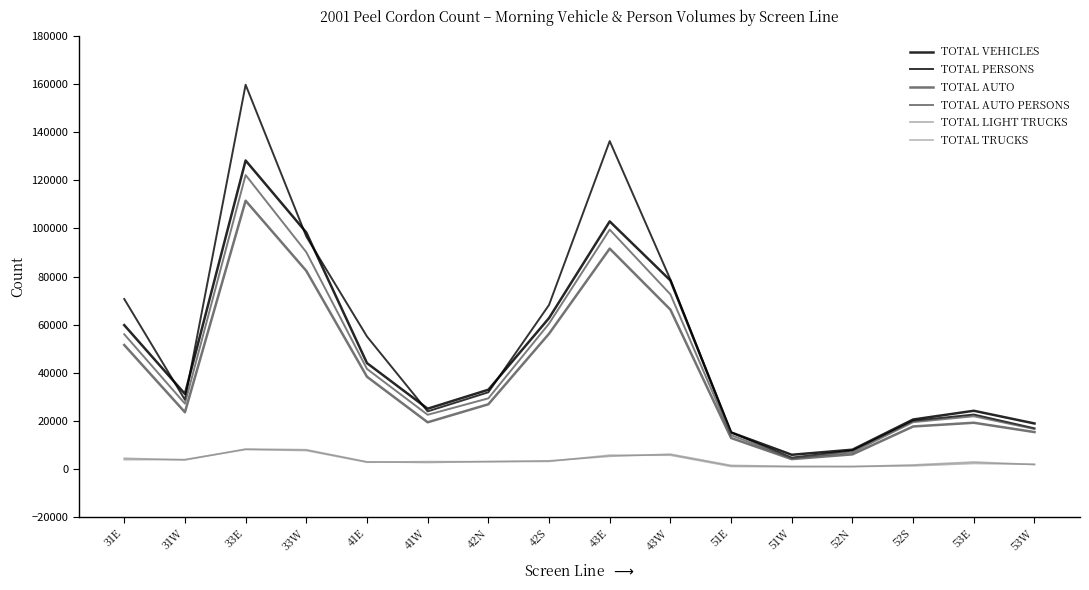

Which series has the largest total across all categories?

TOTAL PERSONS